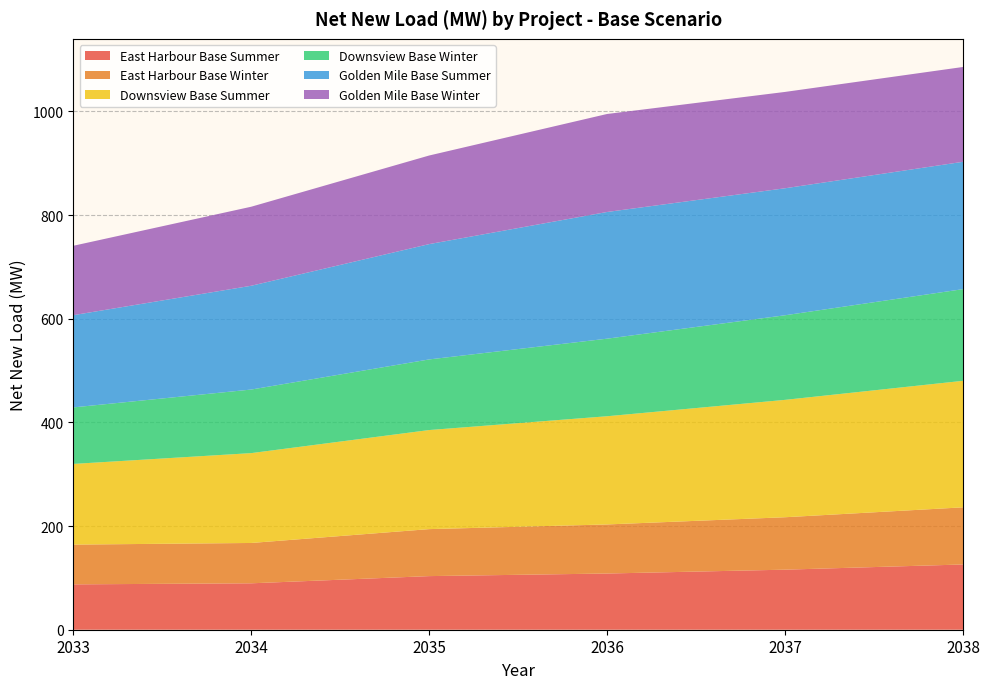

Reading right to left, what are all the values shown in this chart?

East Harbour Base Summer: 125.9	115.9	108.5	103.5	89.6	87.5
East Harbour Base Winter: 110.2	101.2	94.7	90.7	77.8	76.7
Downsview Base Summer: 244.2	226.5	208.8	191.2	173.4	155.7
Downsview Base Winter: 176.9	163.2	149.7	136.3	122.7	109.0
Golden Mile Base Summer: 245.7	245.1	244.5	222.5	200.3	178.0
Golden Mile Base Winter: 183.0	185.9	189.1	171.0	152.5	133.9